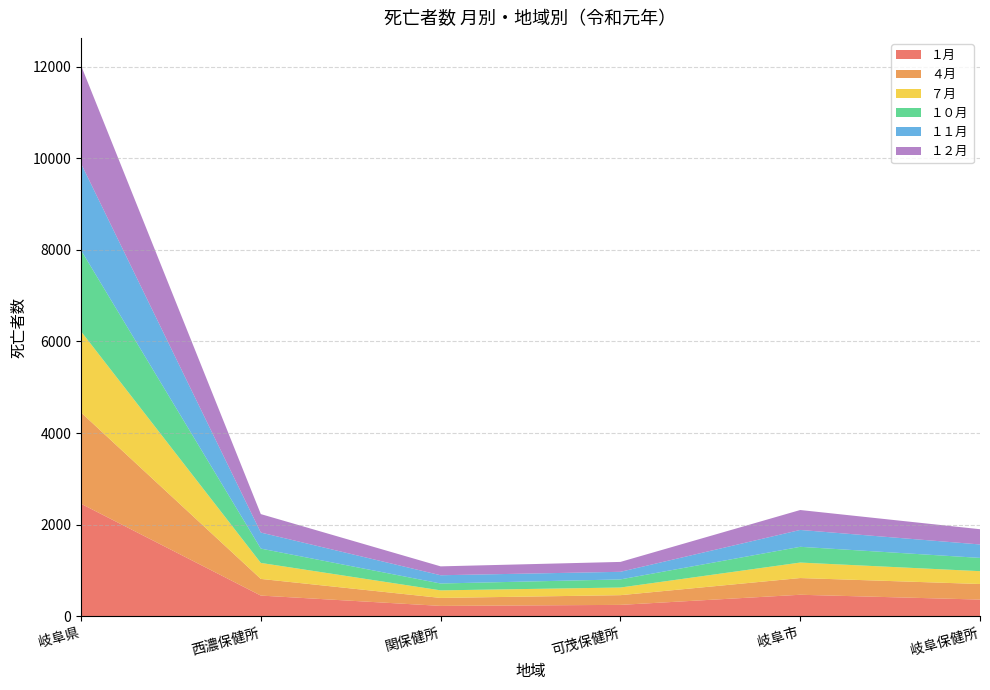

Reading right to left, list all the values displayed in this chart.

１月: 364	469	248	226	451	2456
４月: 340	365	212	174	364	1992
７月: 280	338	167	165	349	1771
１０月: 290	344	177	150	313	1771
１１月: 293	368	166	180	350	1894
１２月: 333	435	216	194	403	2141